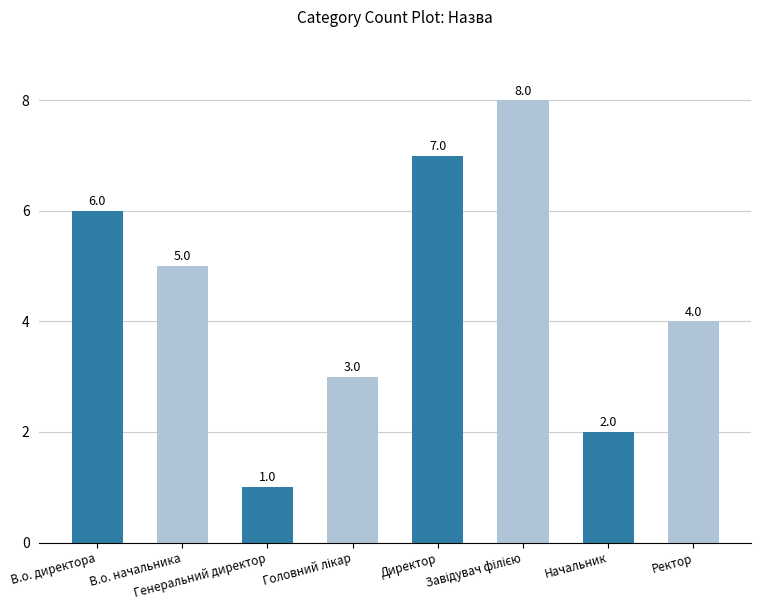

What is the difference between the maximum and minimum values?

7